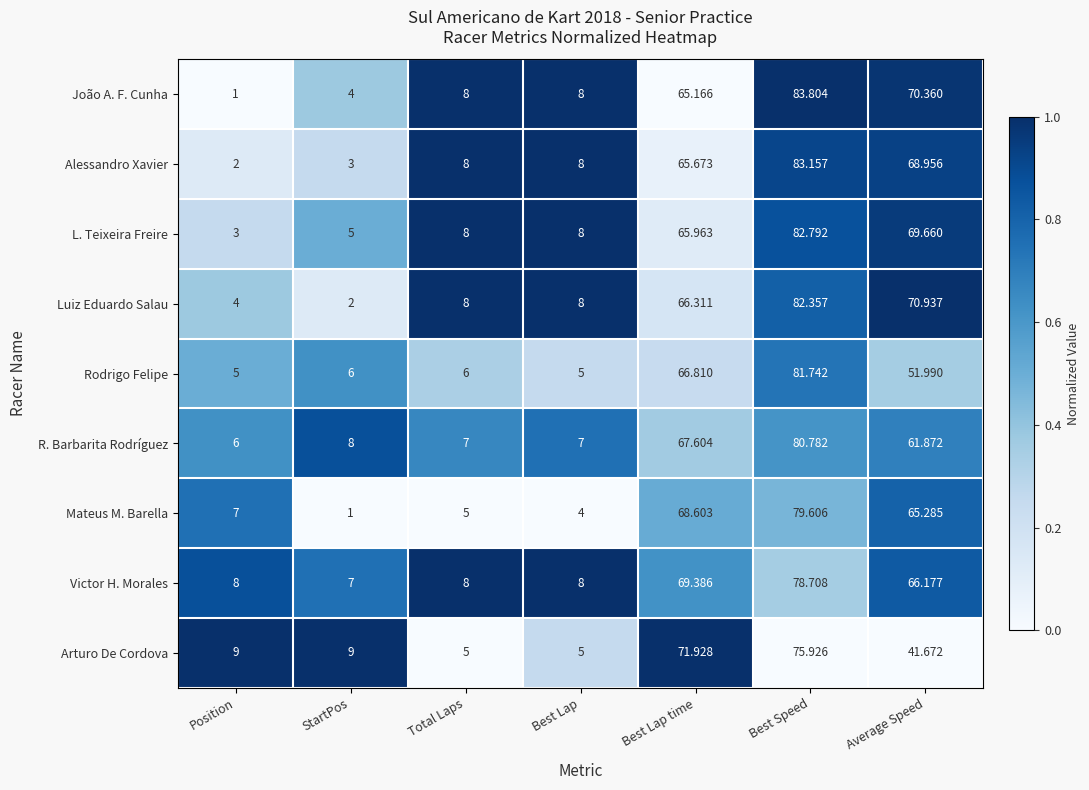

Which series has the largest total across all categories?

Victor H. Morales